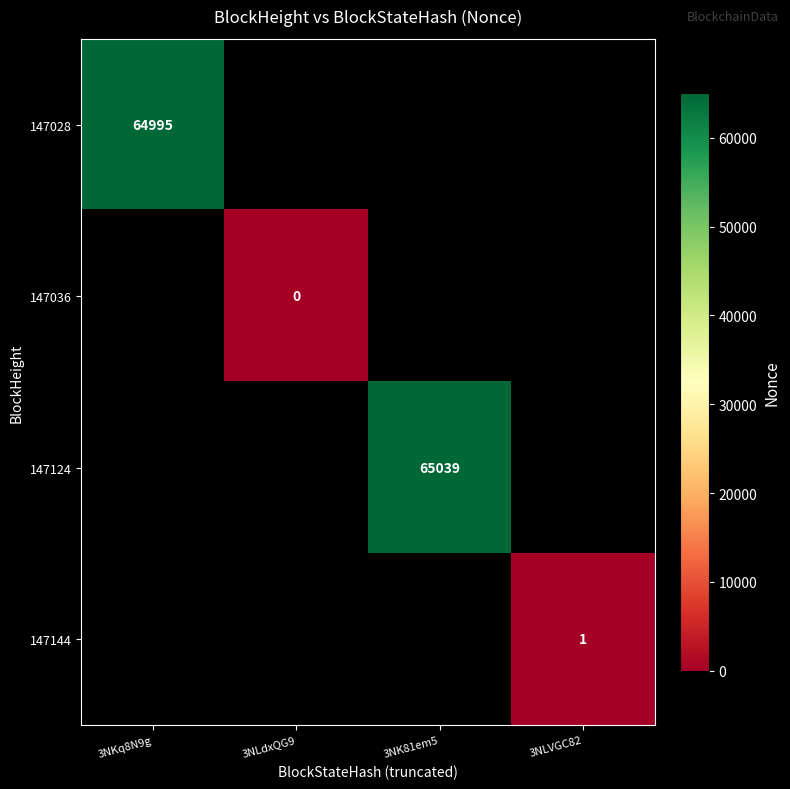

Is it true that 147028 equals 21263 at 3NKq8N9g?

False